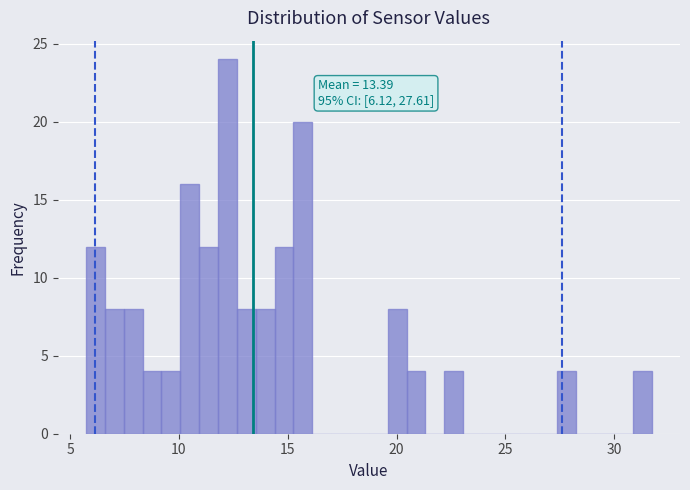

Around what value on the x-axis is the tallest bar? Give the approximate position of its centre, as read against the axis.

12.0